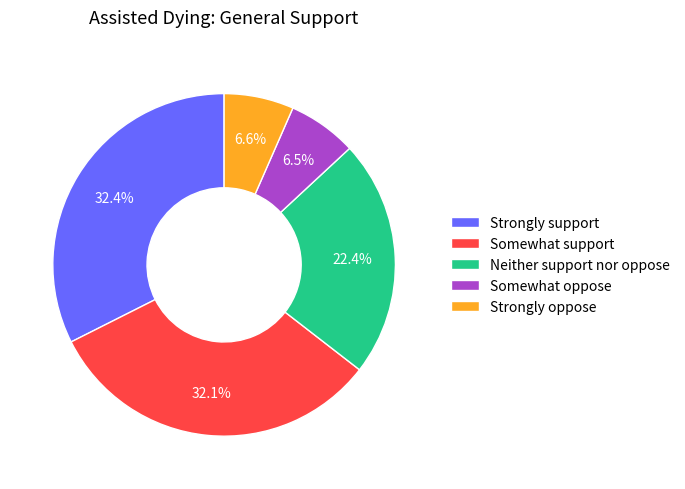

To the nearest percent, what percentage of the pie is Strongly oppose?

7%